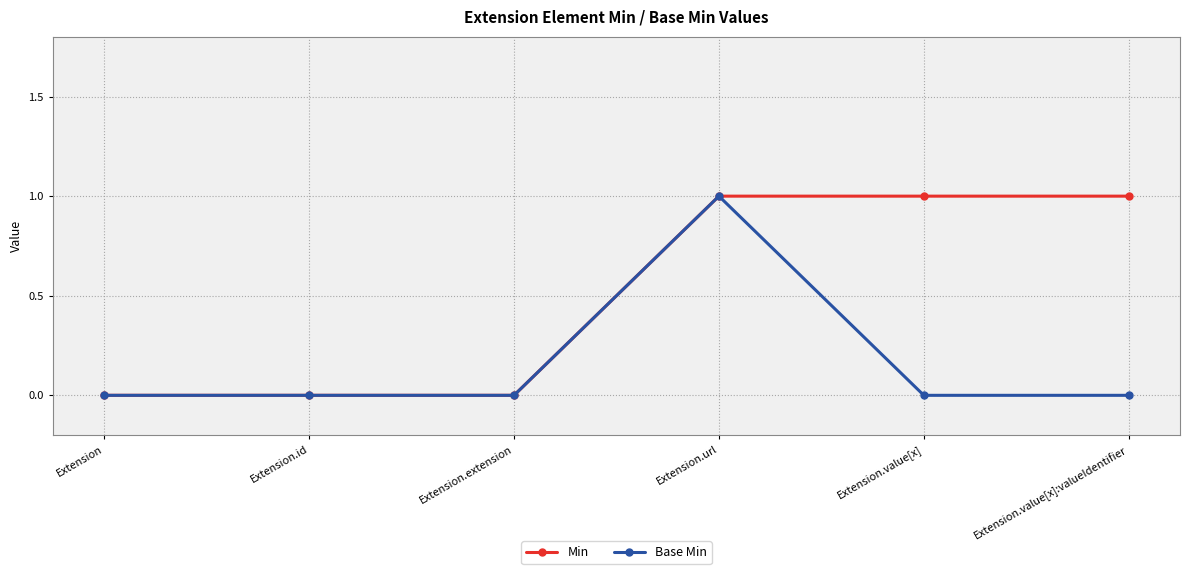

Rank the series by their average value, from lowest to highest.

Base Min, Min